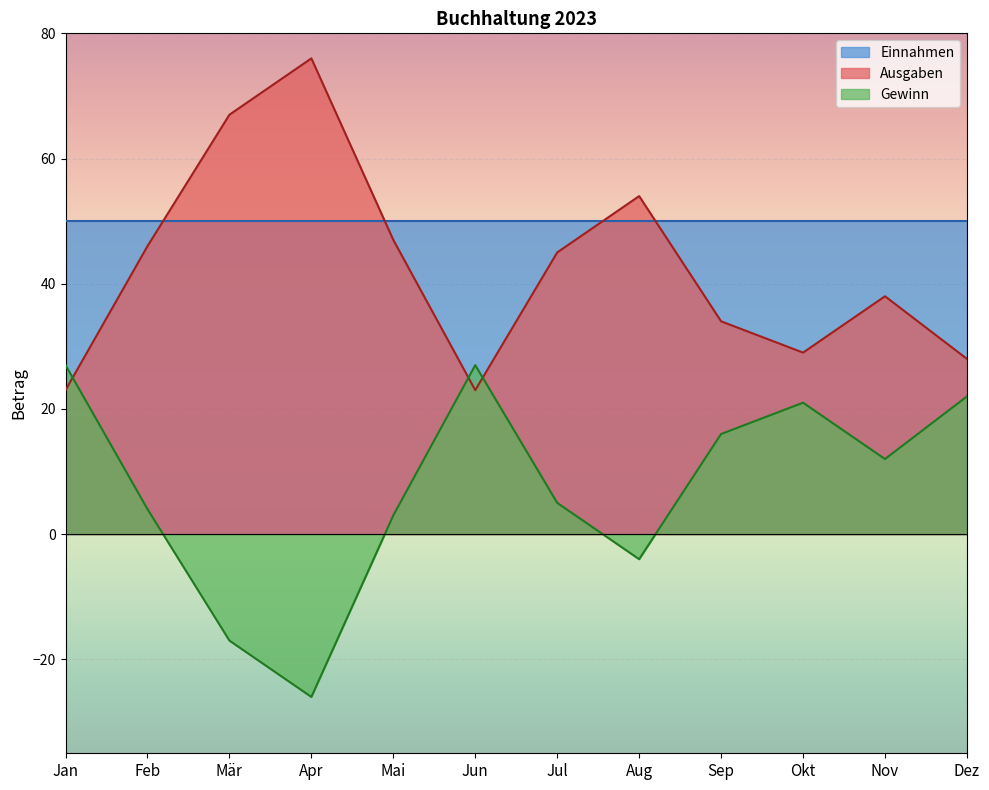

What is the value of the Ausgaben point at the 5th from the left?

47